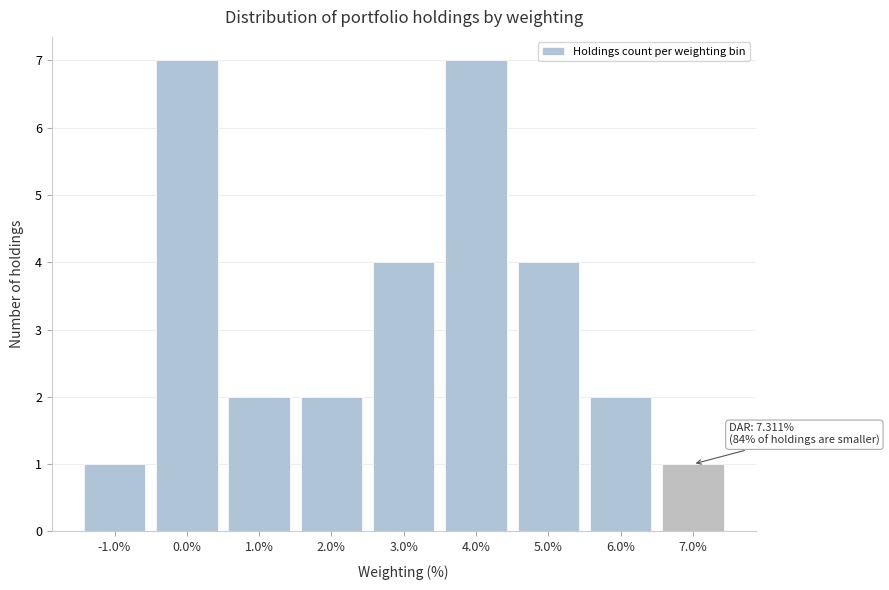

Reading left to right, what are all the values shown in this chart?

-1.0%=1	0.0%=7	1.0%=2	2.0%=2	3.0%=4	4.0%=7	5.0%=4	6.0%=2	7.0%=1